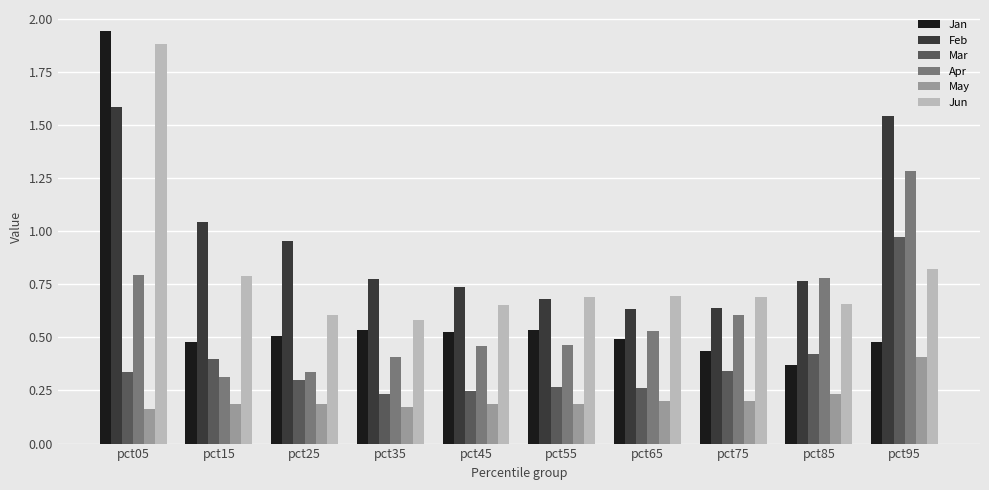

Which category has the highest value in the May series?

pct95